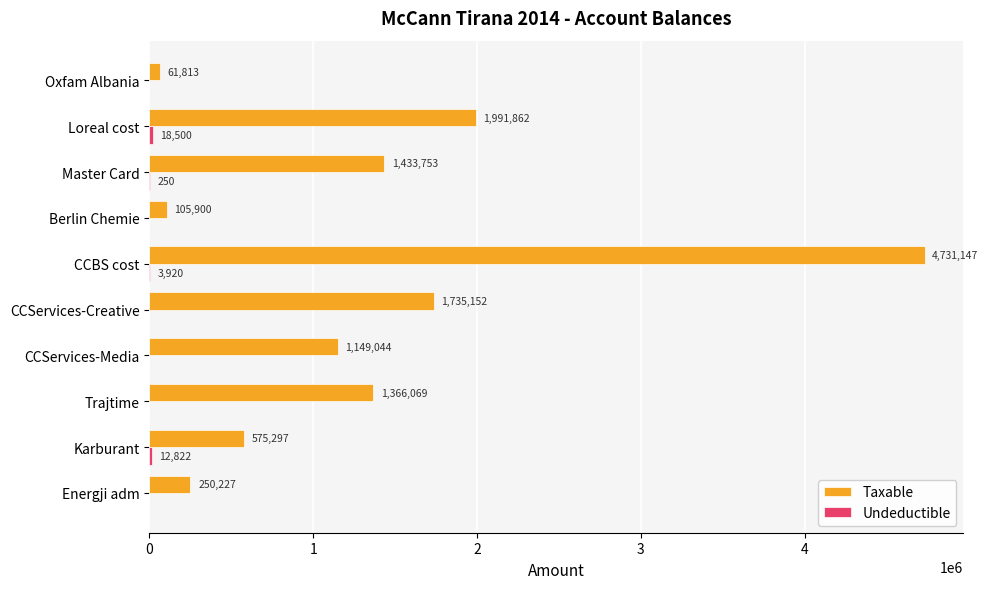

The Taxable series shows 4731146.9 at CCBS cost. True or false?

True